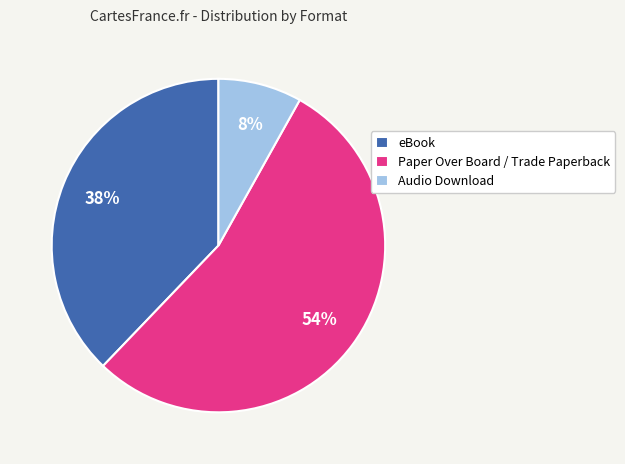

To the nearest percent, what is the average slice percentage?

33%